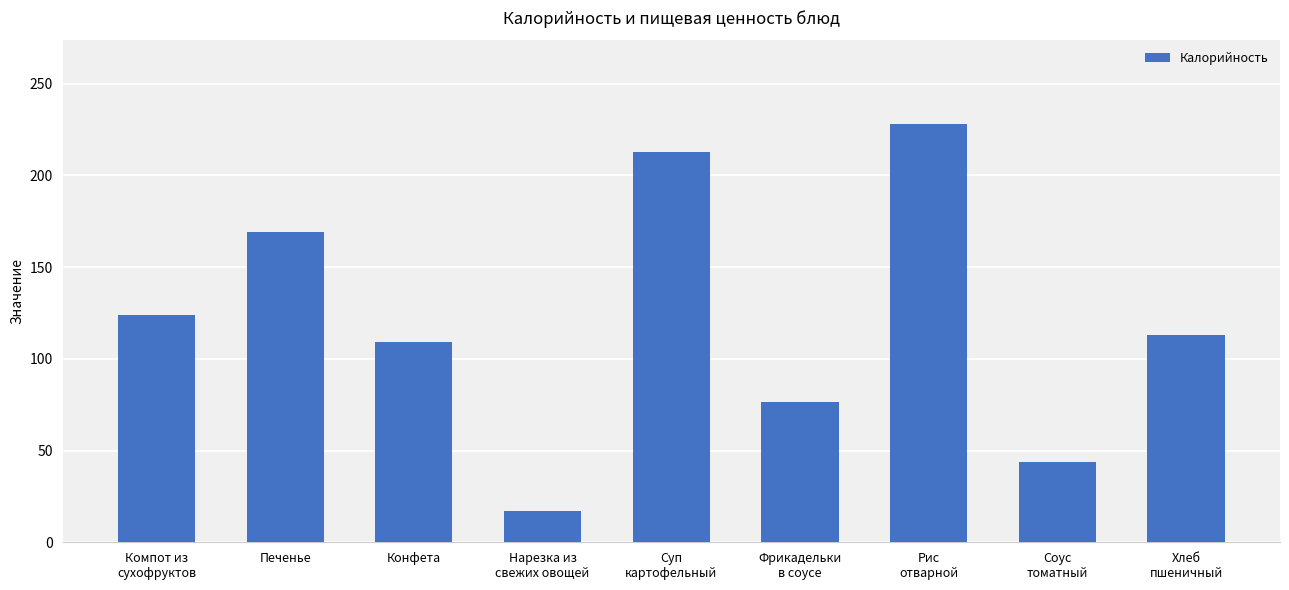

Rank the categories by value from lowest to highest.

Нарезка из
свежих овощей, Соус
томатный, Фрикадельки
в соусе, Конфета, Хлеб
пшеничный, Компот из
сухофруктов, Печенье, Суп
картофельный, Рис
отварной